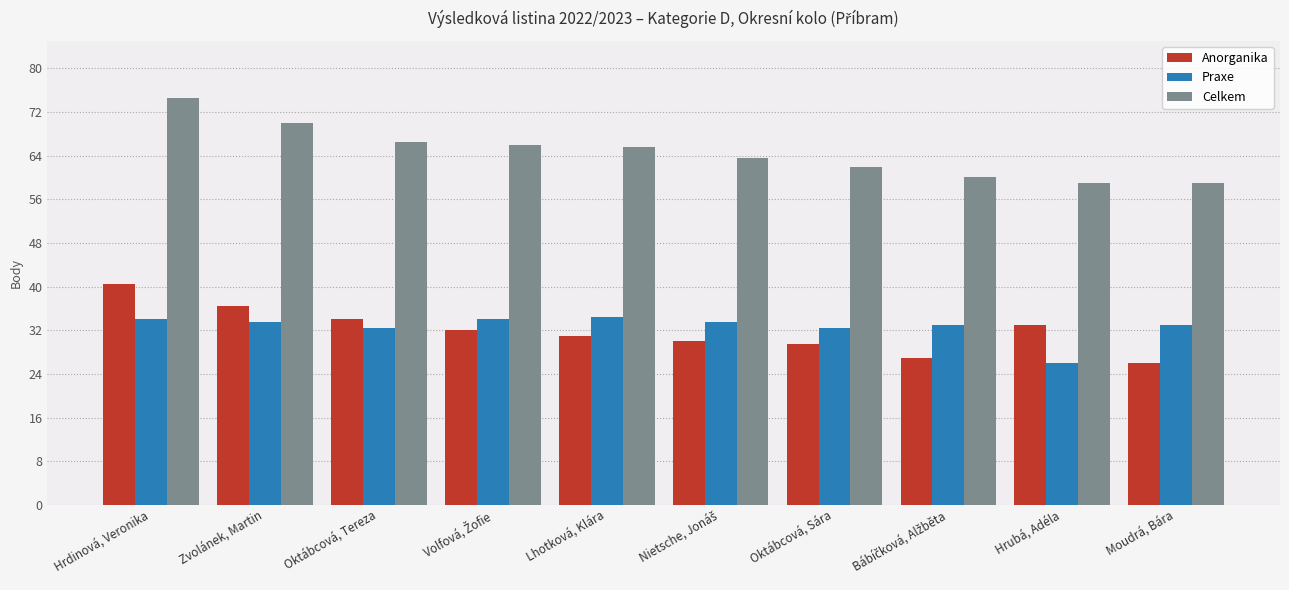

True or false: Celkem has a value of 65.5 at Lhotková, Klára.

True